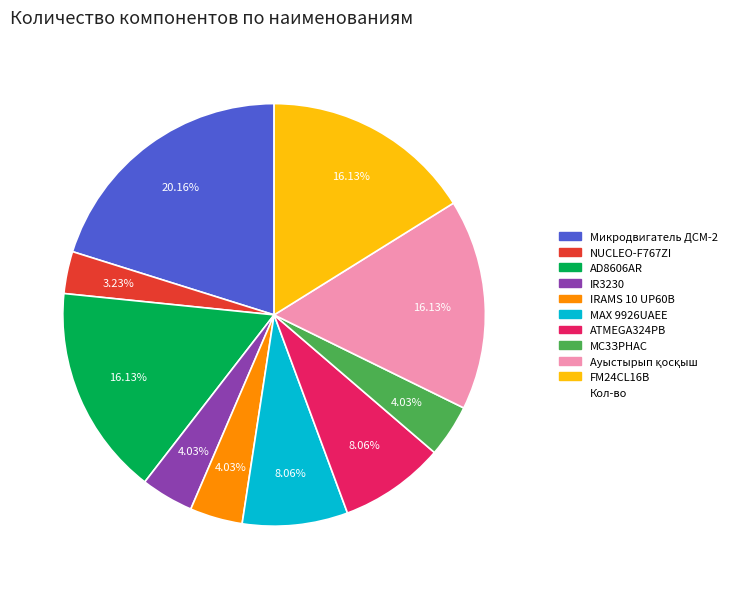

To the nearest percent, what is the average slice percentage?

10%